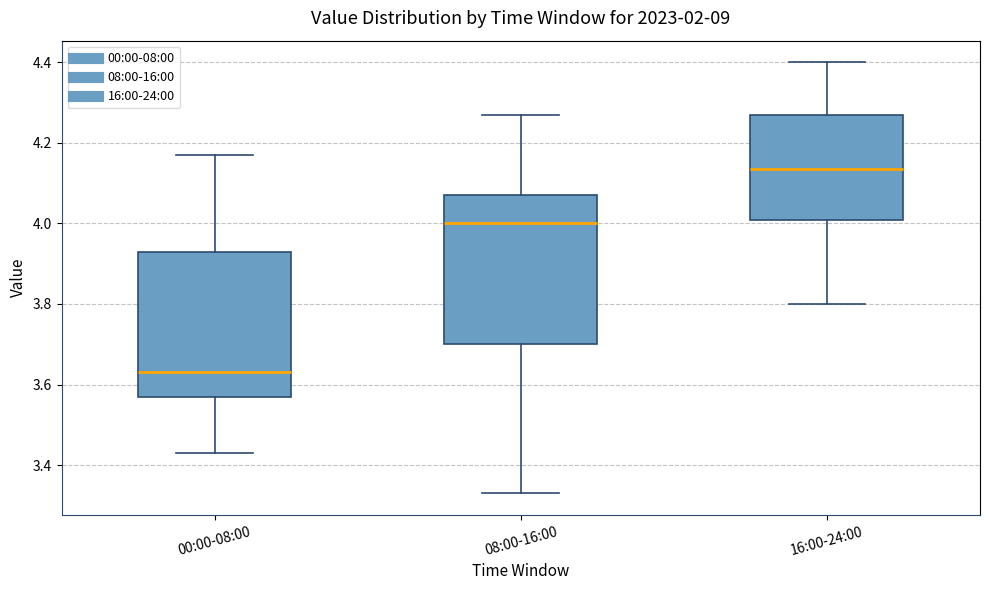

Where is the lower edge of the box for 00:00-08:00 on the y-axis? The values are not printed on the chart, so give them approximately, as read against the axis.

3.58